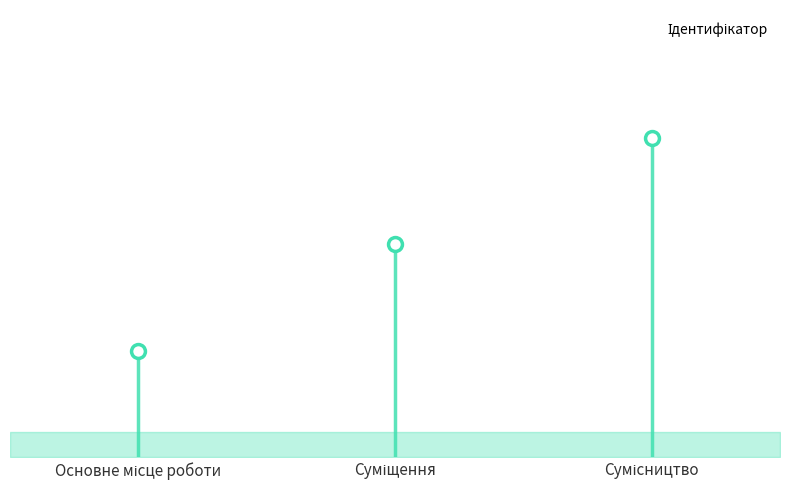

Reading right to left, what are all the values shown in this chart?

3	2	1